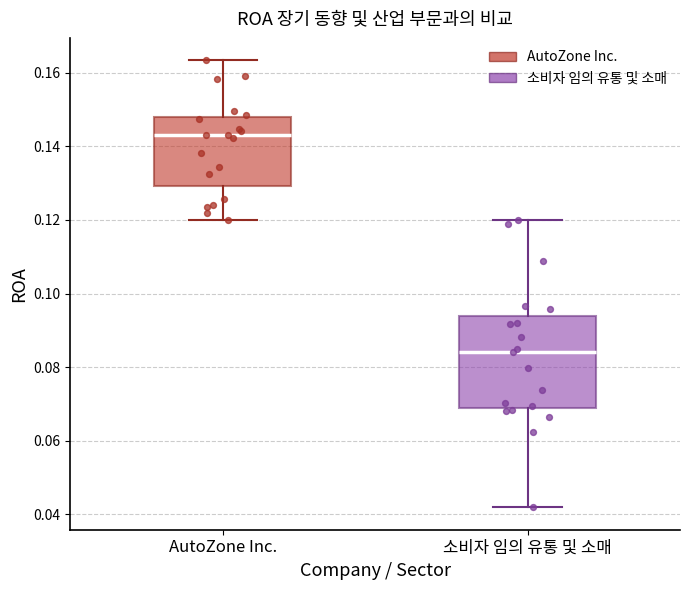

Which box has the lowest median line?

소비자 임의 유통 및 소매